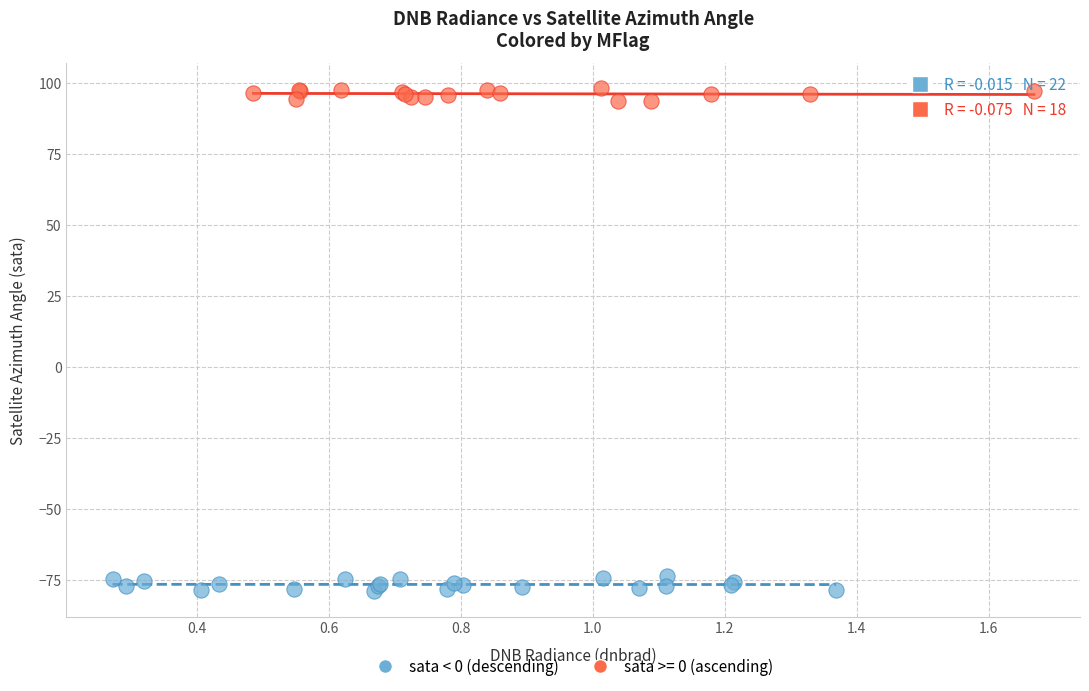

Which series reaches the minimum Y coordinate?

sata < 0 (descending)